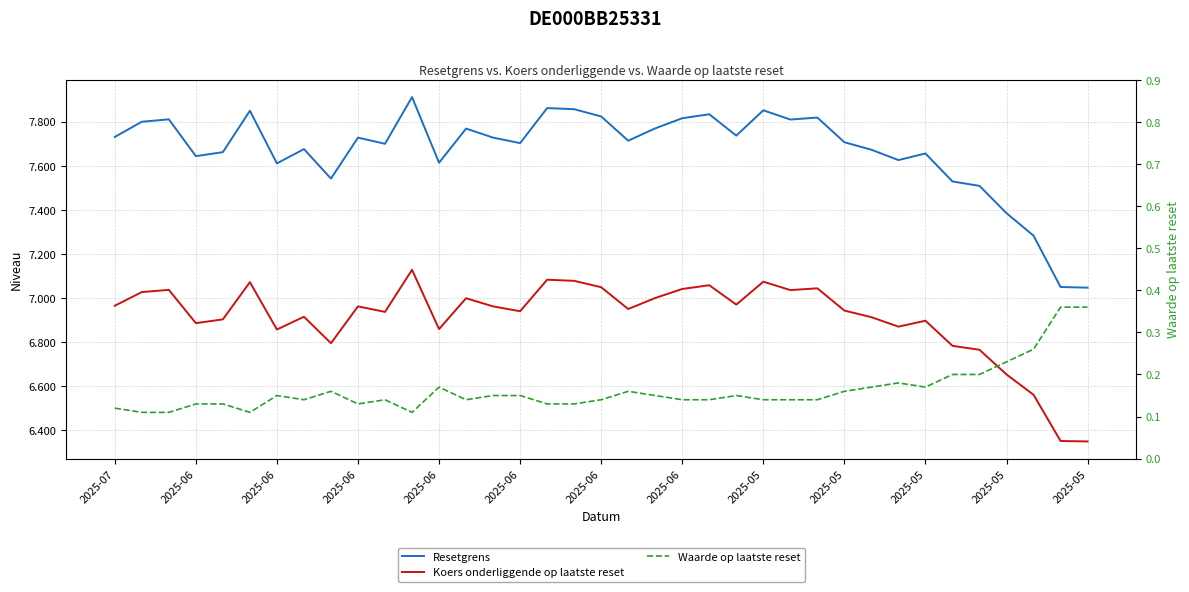

True or false: Resetgrens and Waarde op laatste reset intersect in this chart.

False